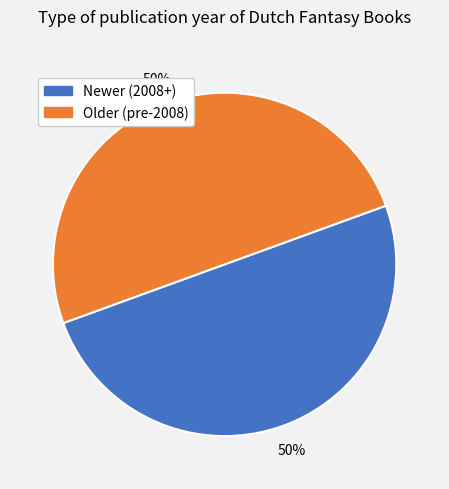

The Newer (2008+) slice represents 50% of the pie. True or false?

True